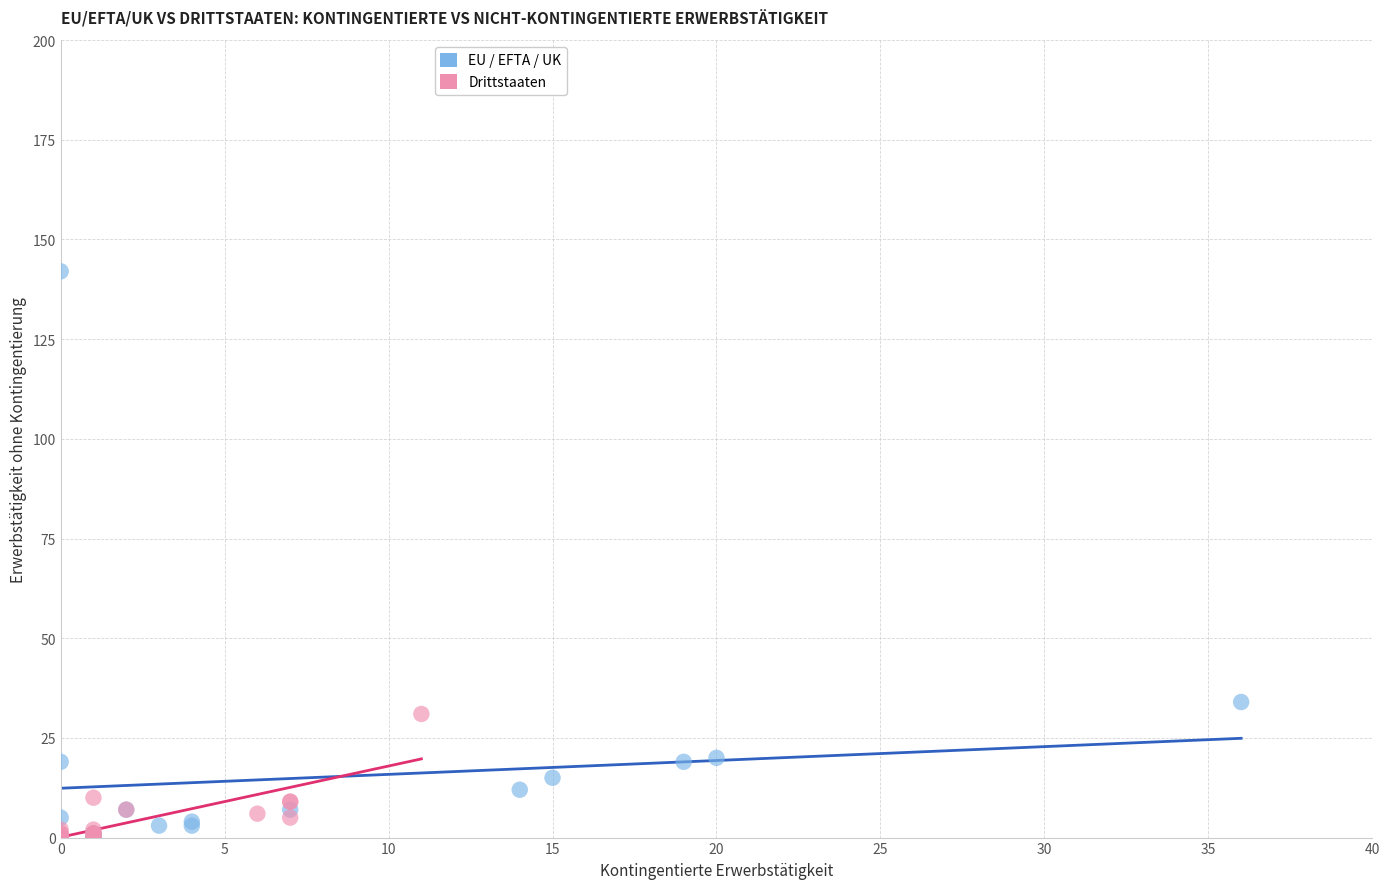

What are all the series names shown in the legend?

EU / EFTA / UK, Drittstaaten